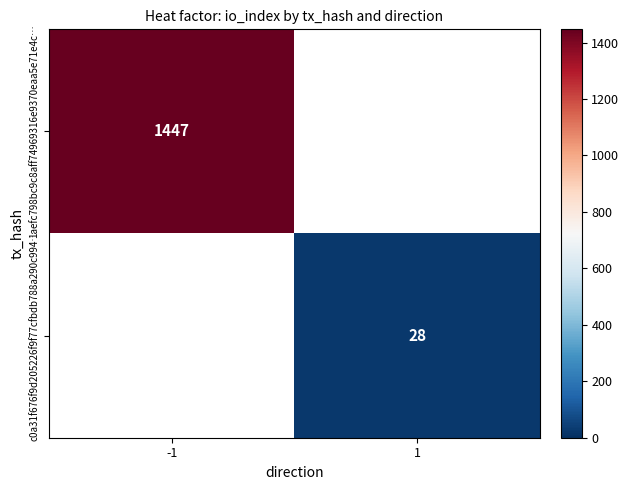

The value of 1aefc798bc9c8aff74969316e9370eaa5e71e4c… at -1 is 1447. True or false?

True